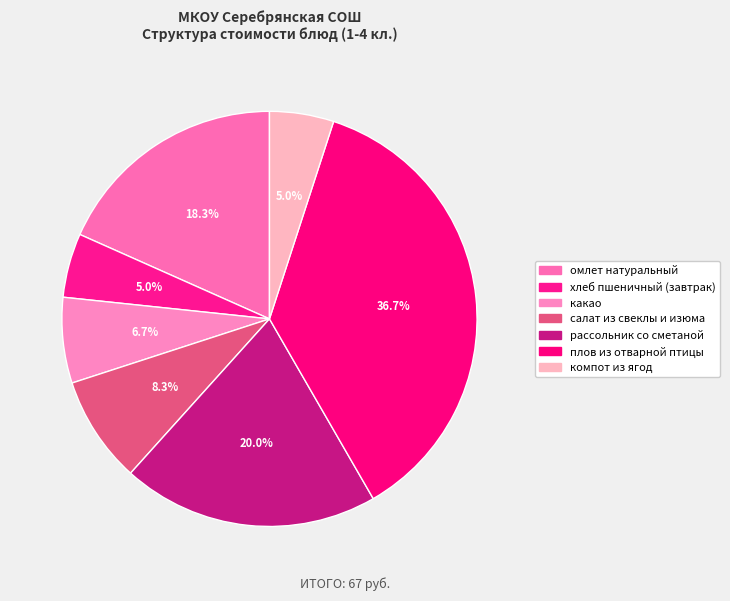

Is it true that компот из ягод is 1% of the pie?

False